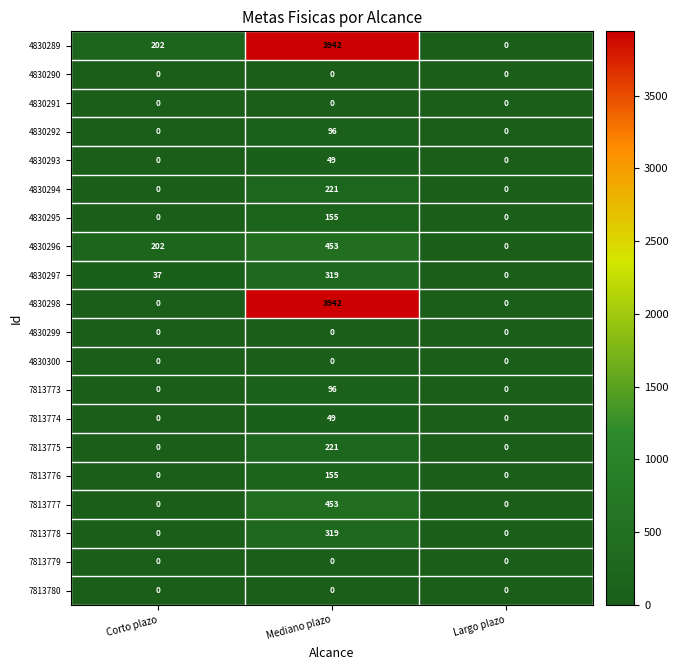

What is the maximum value shown in the chart?

3942